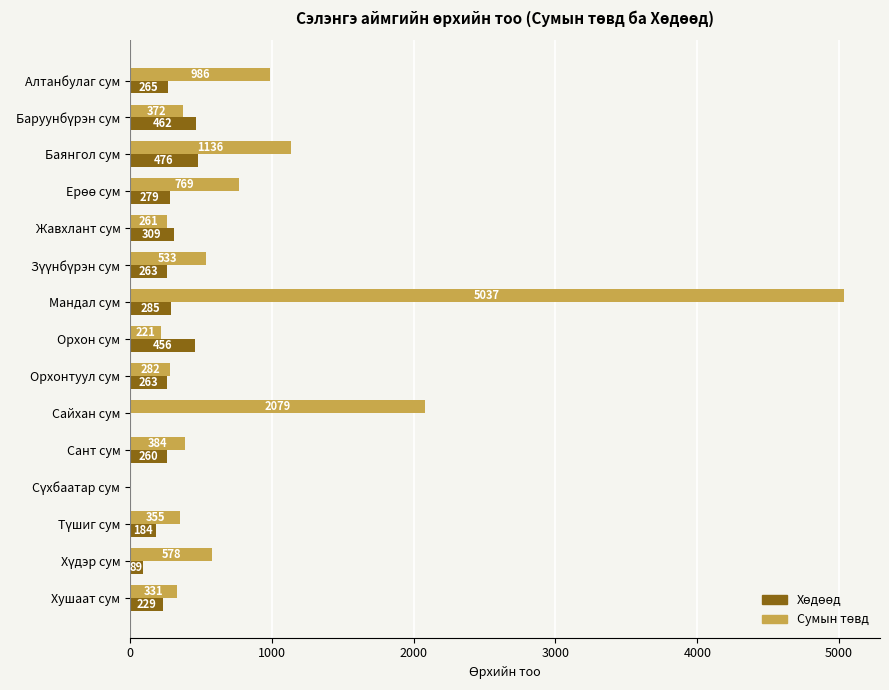

At which category is the sum across all series the highest?

Мандал сум